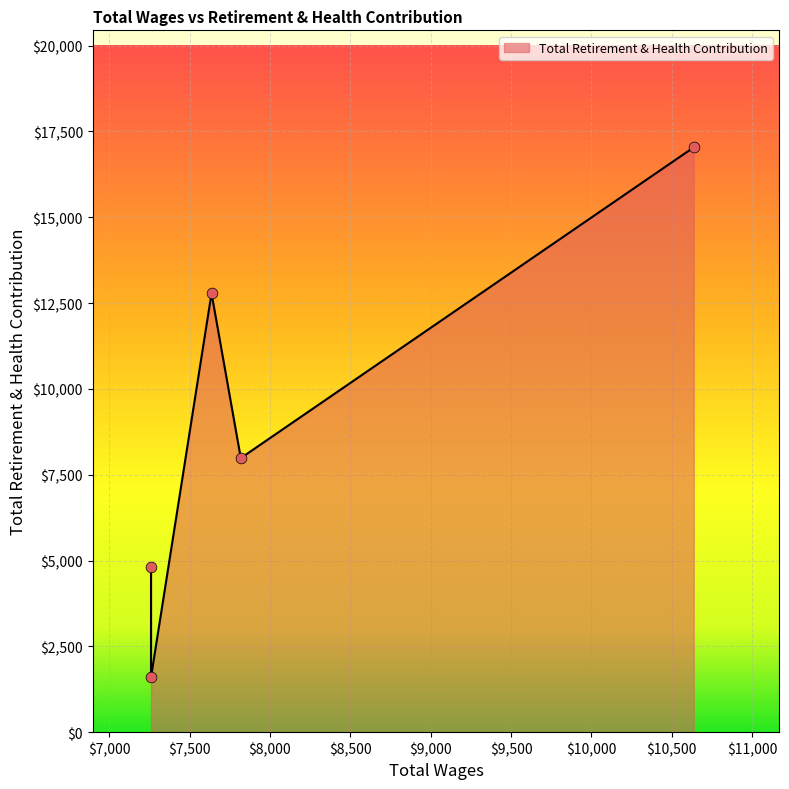

Approximately how many times larger is the value at 7259.92 compared to 7818.47?

0.6